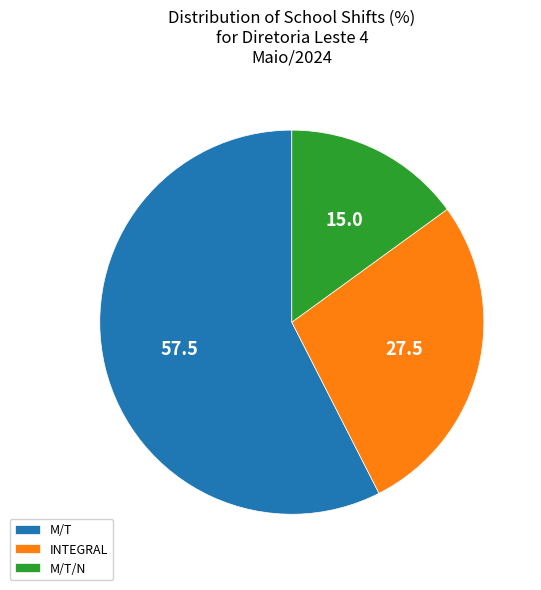

How many slices are in this pie chart?

3